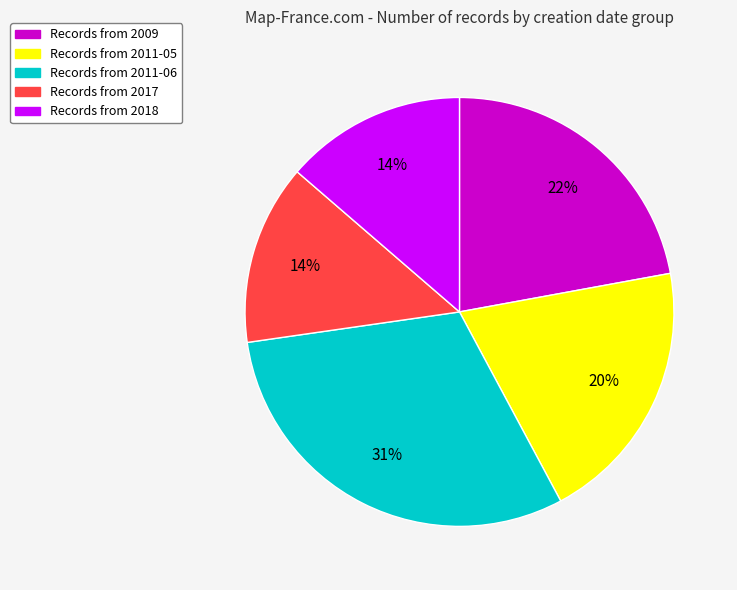

How many segments does this pie chart have?

5